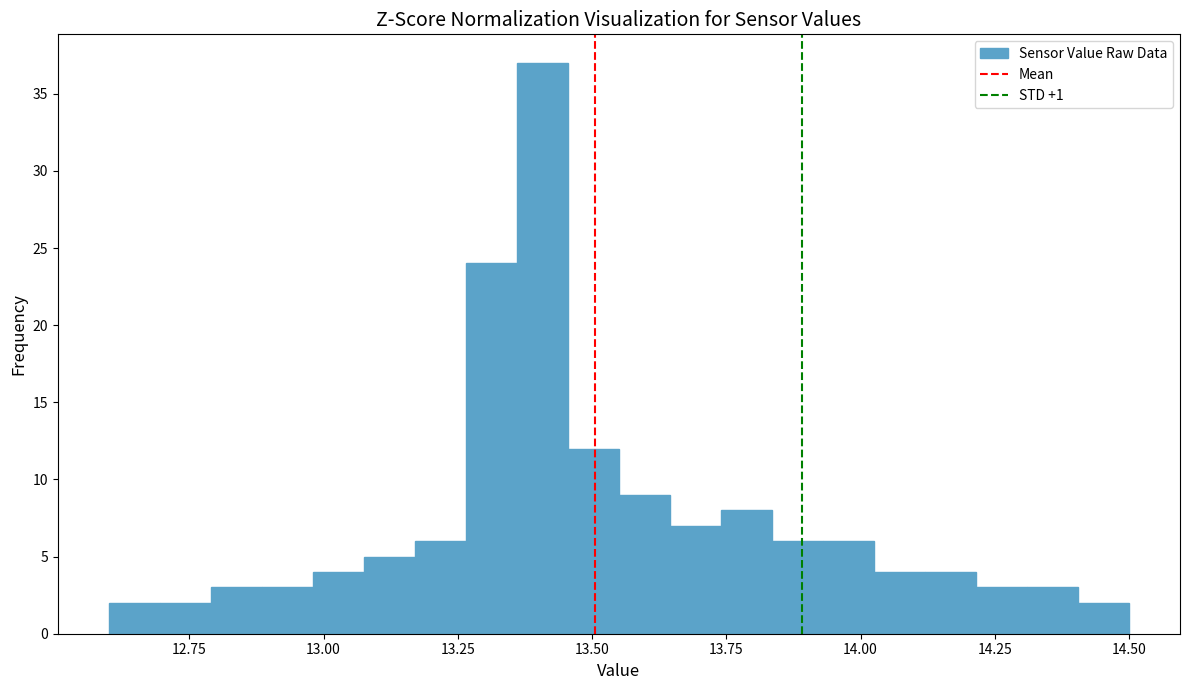

Around what value on the x-axis is the tallest bar? Give the approximate position of its centre, as read against the axis.

13.40